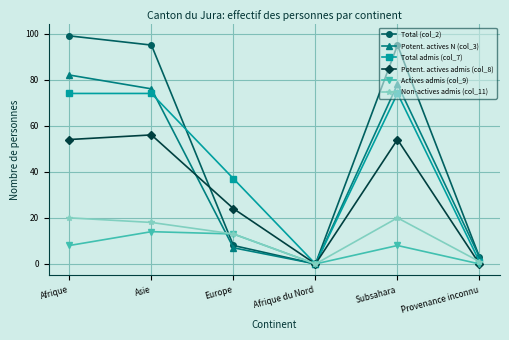

Rank the series at Asie from highest to lowest value.

Total (col_2), Potent. actives N (col_3), Total admis (col_7), Potent. actives admis (col_8), Non-actives admis (col_11), Actives admis (col_9)